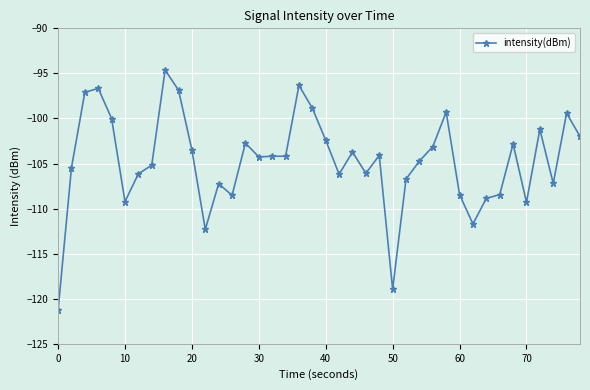

How many lines are shown in the chart?

1